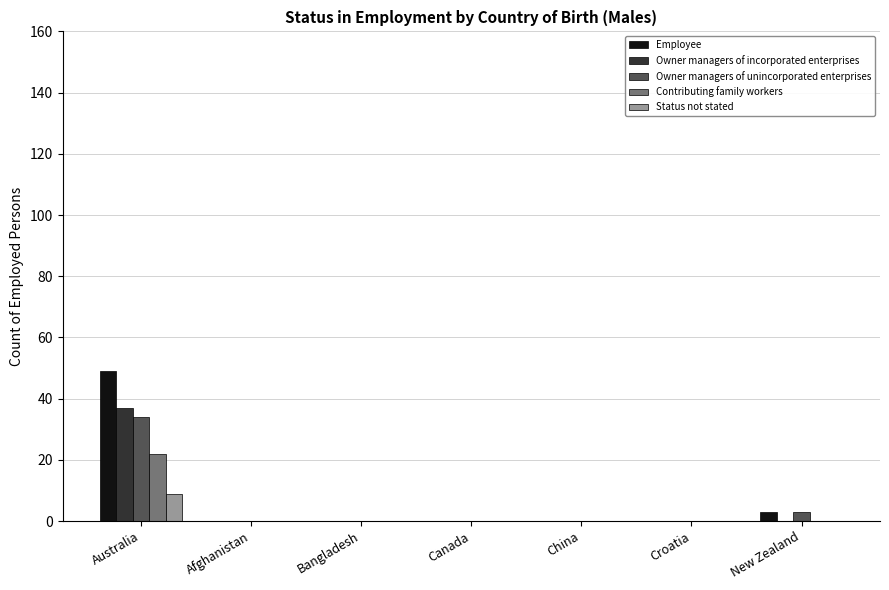

At which category is the sum across all series the highest?

Australia